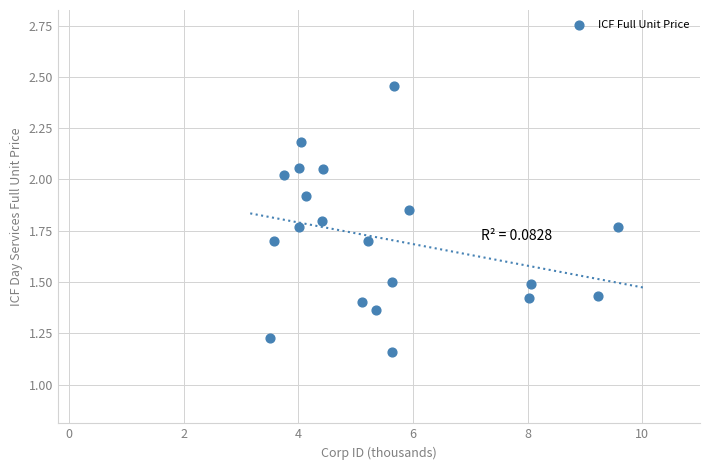

What is the range of Y values (max minus min)?

1.3